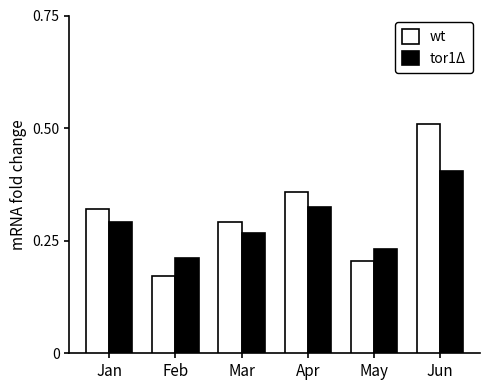

What is the total value across all series at Jan?

0.6